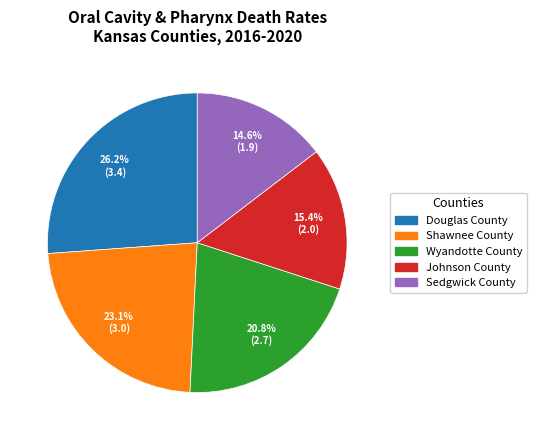

Does Shawnee County account for over 50% of the chart?

No